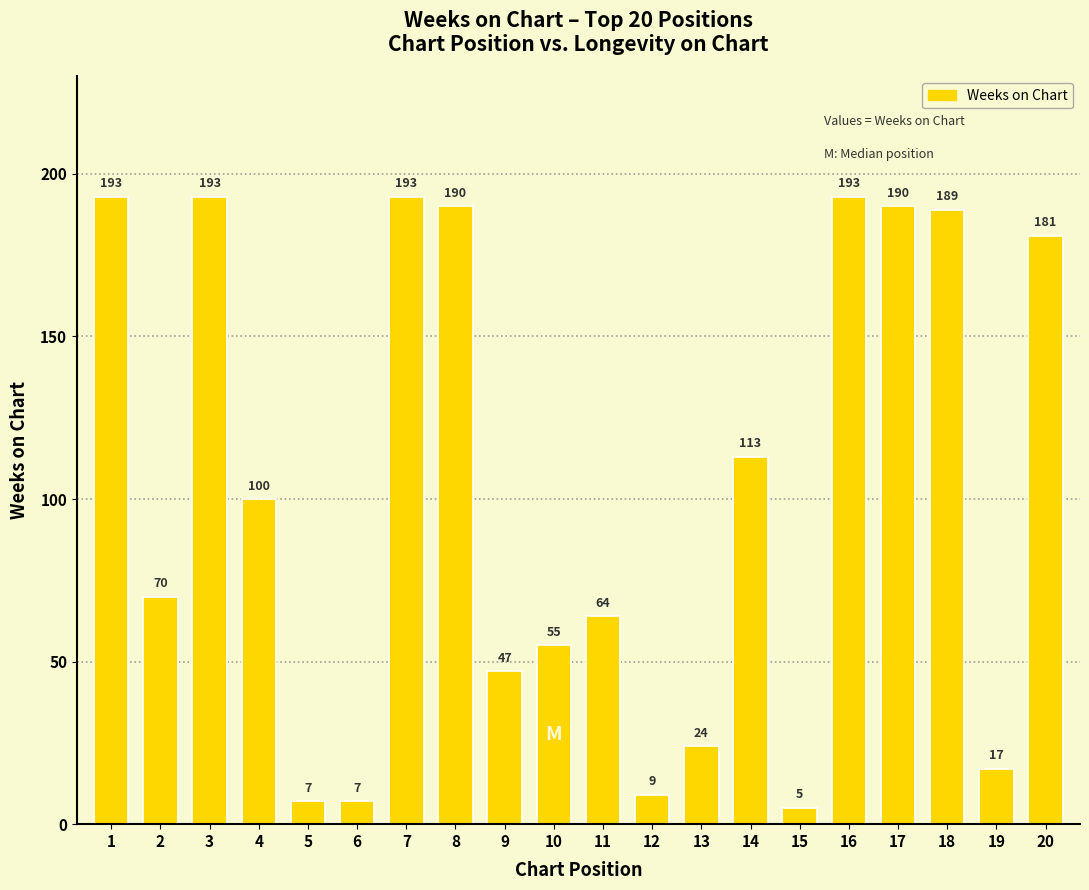

What is the smallest value displayed?

5